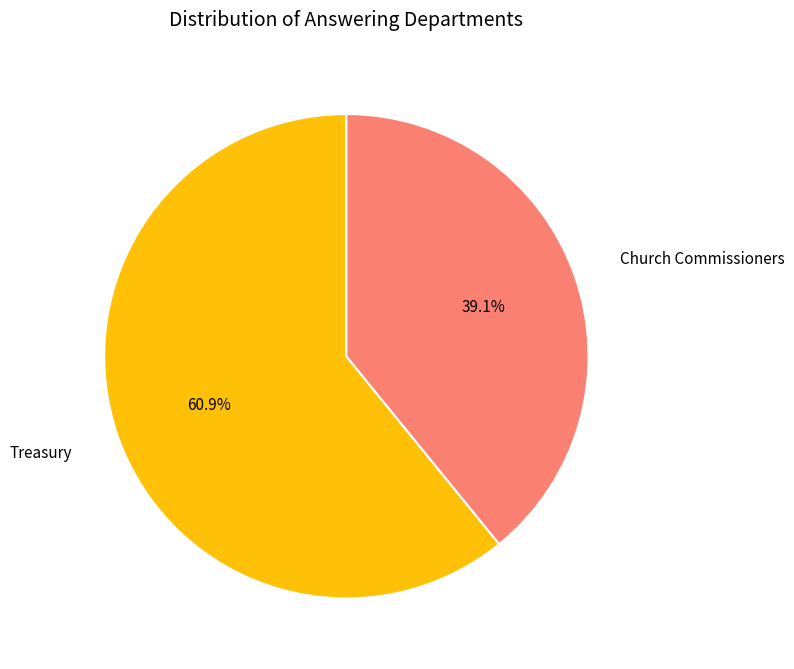

What is the total percentage of Church Commissioners and Treasury?

100.0%